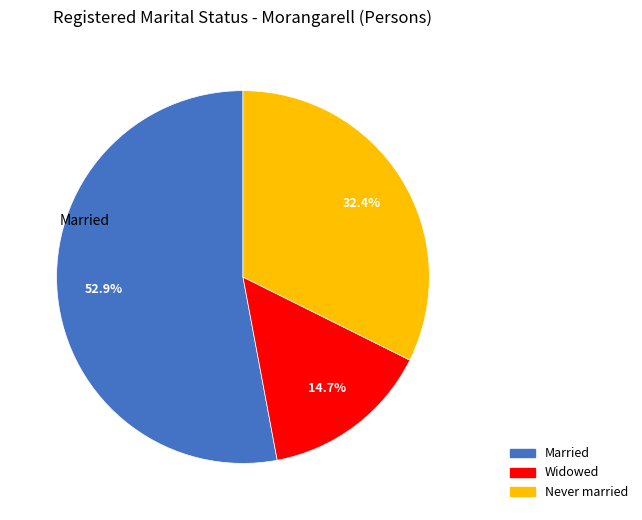

Is there any slice that represents more than half of the pie?

Yes